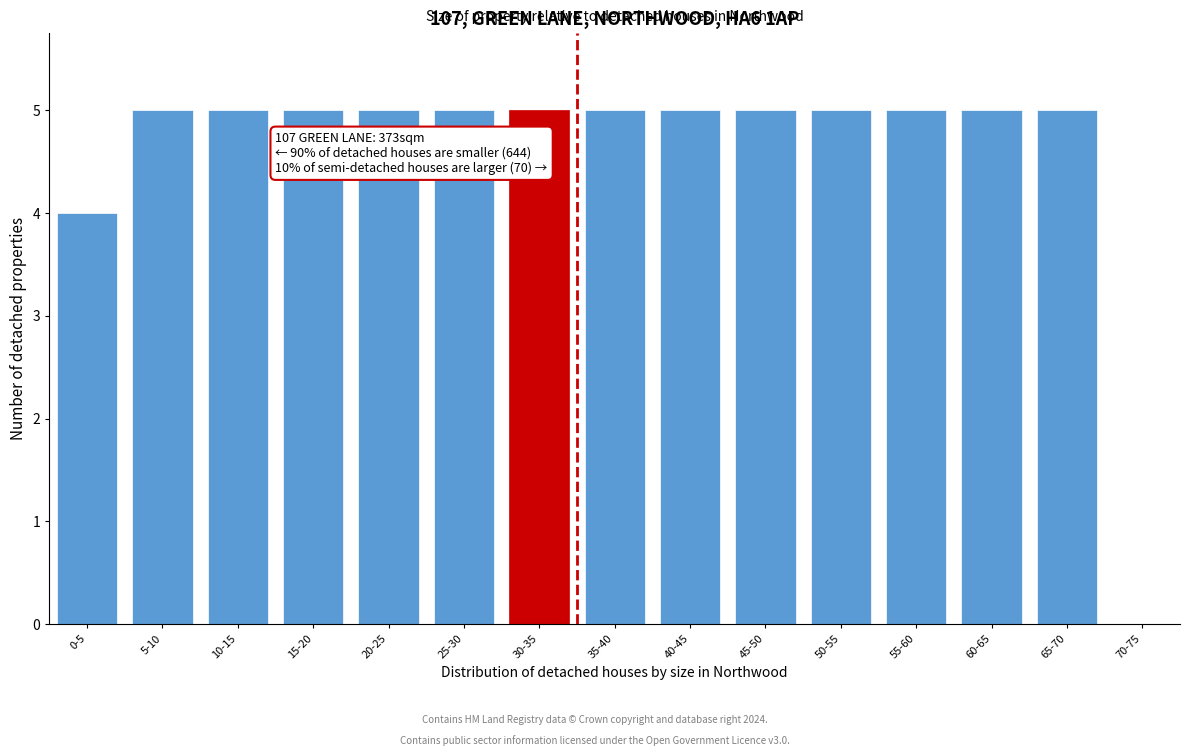

Reading left to right, what are all the values shown in this chart?

0-5=4	5-10=5	10-15=5	15-20=5	20-25=5	25-30=5	30-35=5	35-40=5	40-45=5	45-50=5	50-55=5	55-60=5	60-65=5	65-70=5	70-75=0